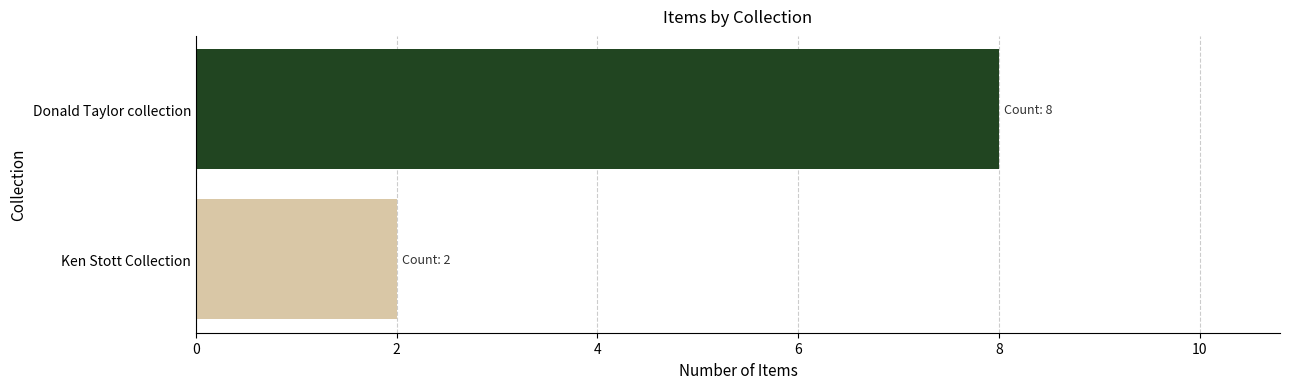

What is the sum of all values?

10